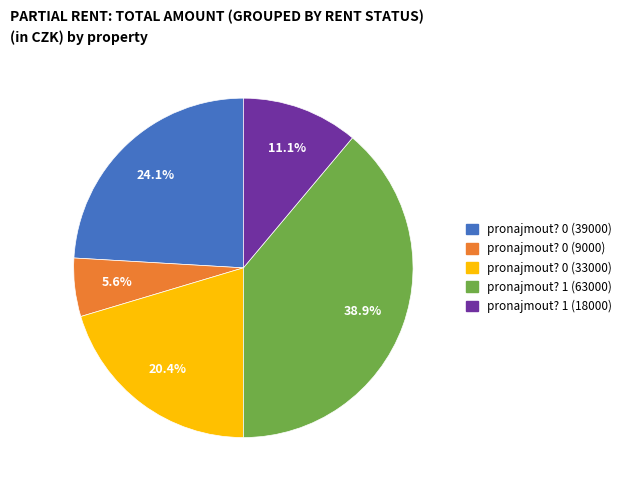

To the nearest percent, what portion does pronajmout? 0 (39000) represent?

24%